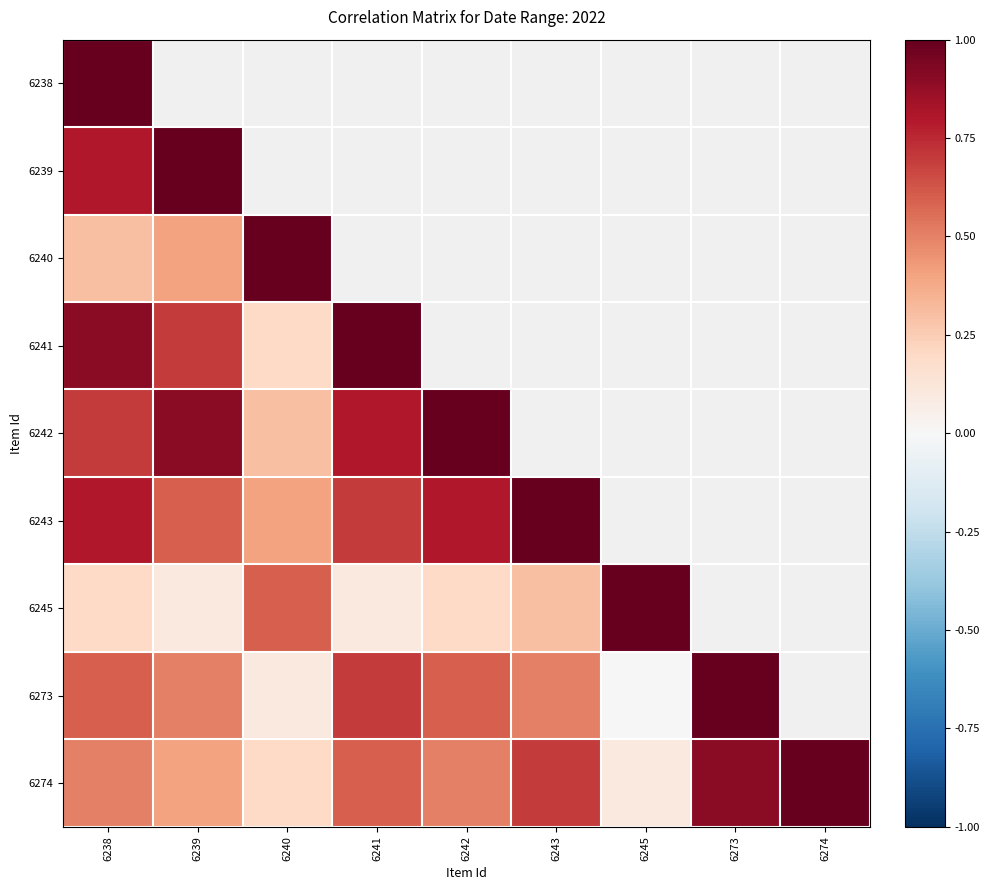

Which has a higher value, 6242 or 6240?

6240